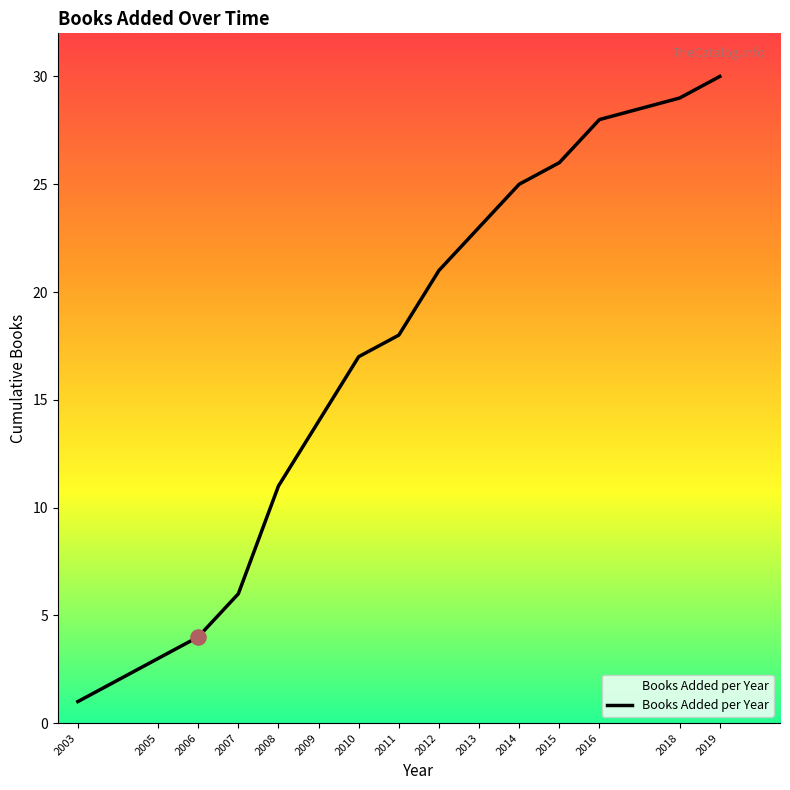

What is the ratio of the value at 2008 to the value at 2009?

0.8